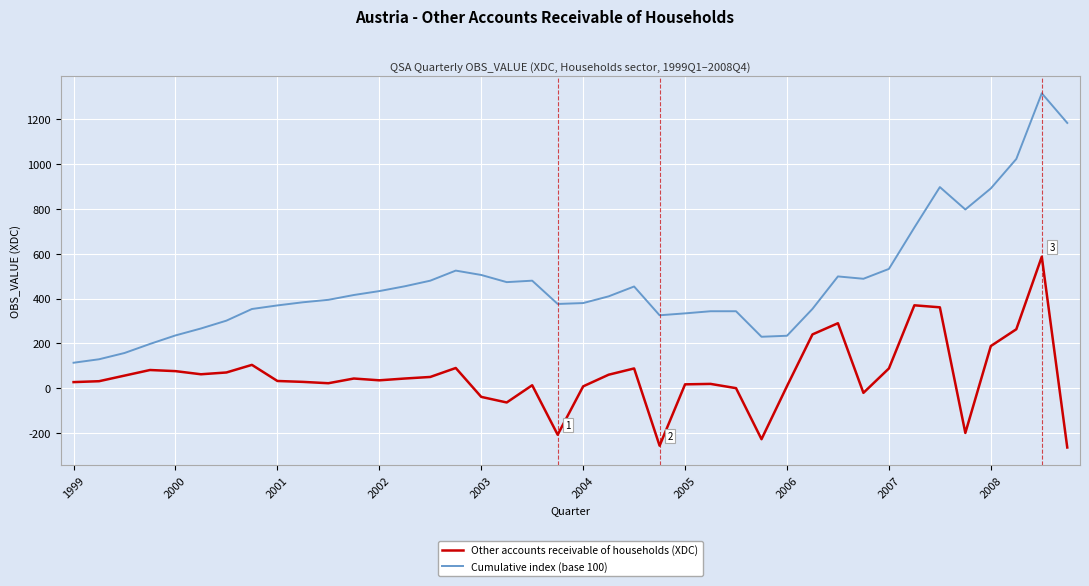

Rank the series by their maximum value, from lowest to highest.

Other accounts receivable of households (XDC), Cumulative index (base 100)